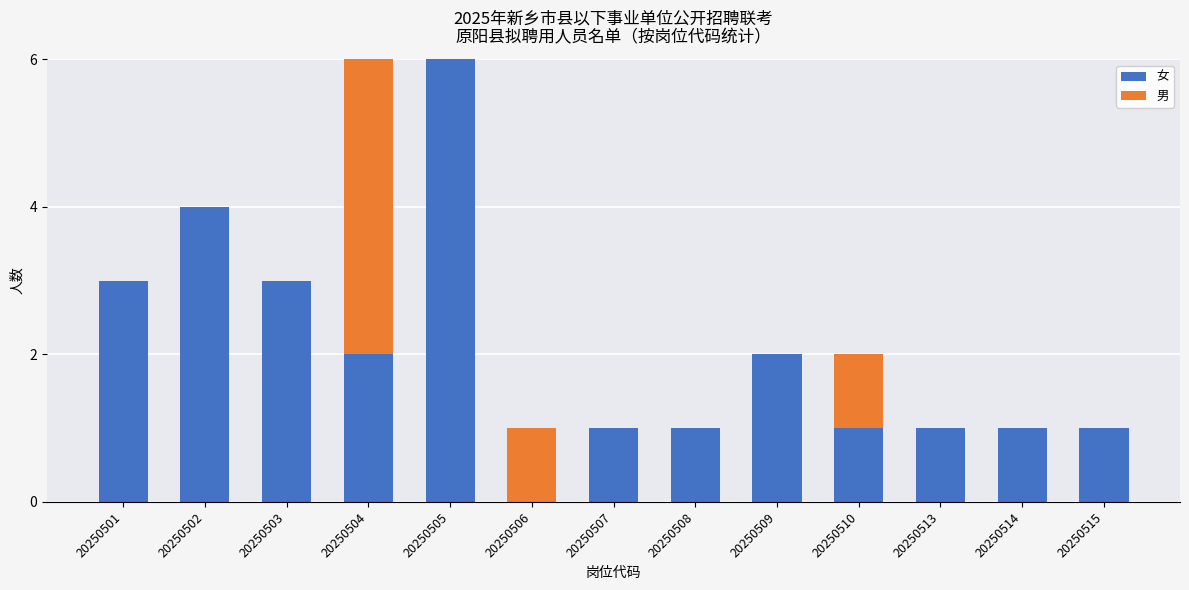

How many series are shown in this chart?

2